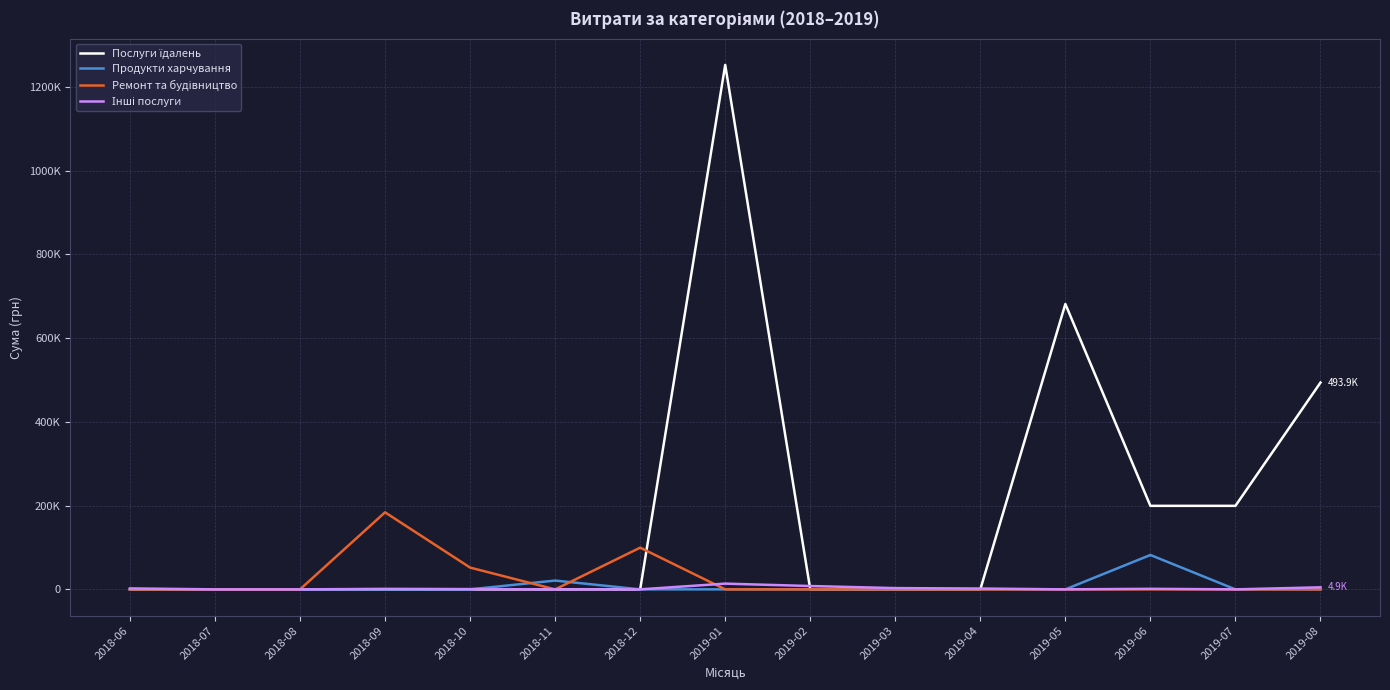

What is the label of the 1st point from the right?

2019-08